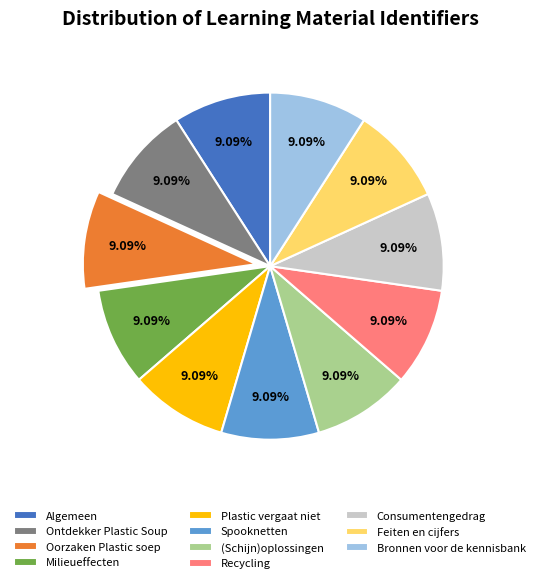

Is there any slice that represents more than half of the pie?

No